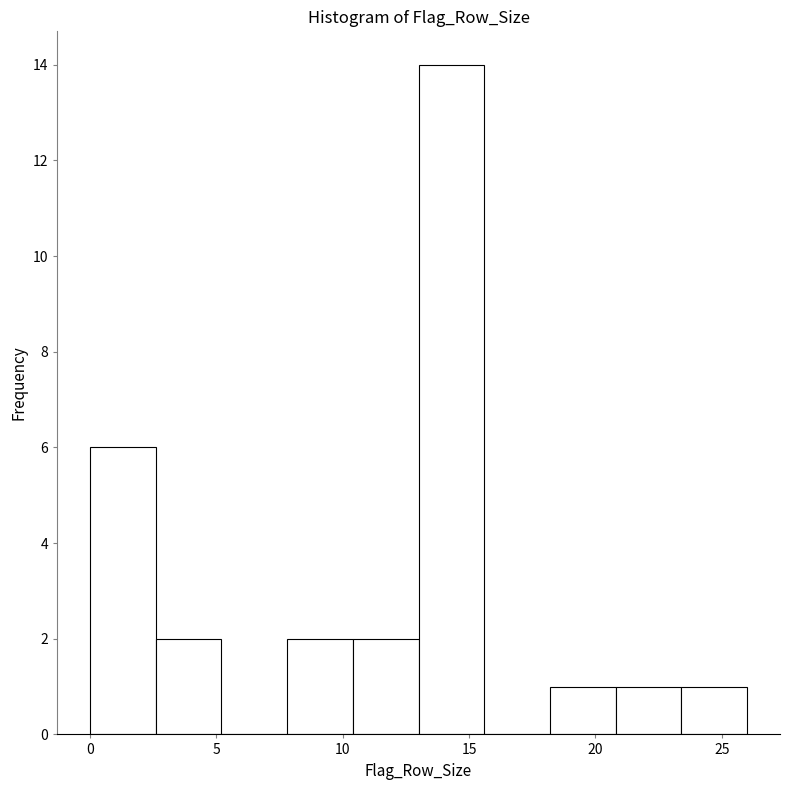

Which range on the x-axis has the tallest bar?

13.0 to 15.6